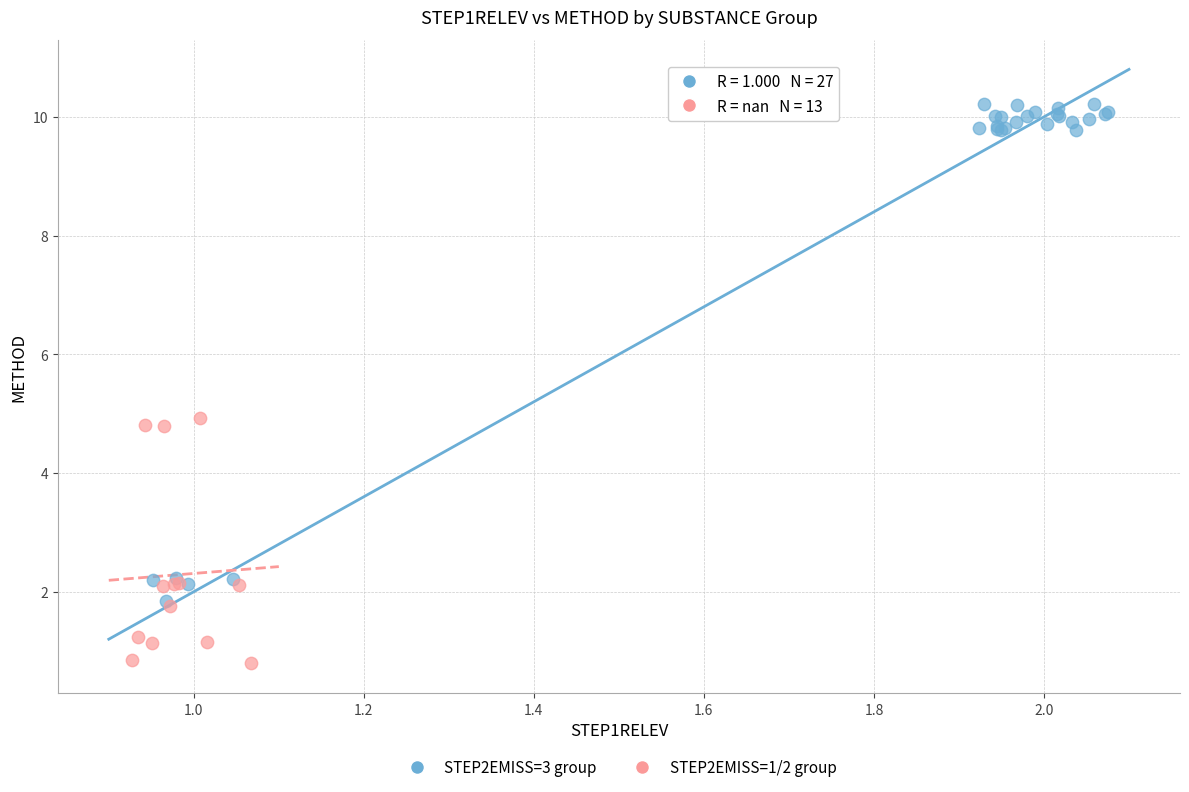

Which series reaches the maximum Y coordinate?

STEP2EMISS=3 group